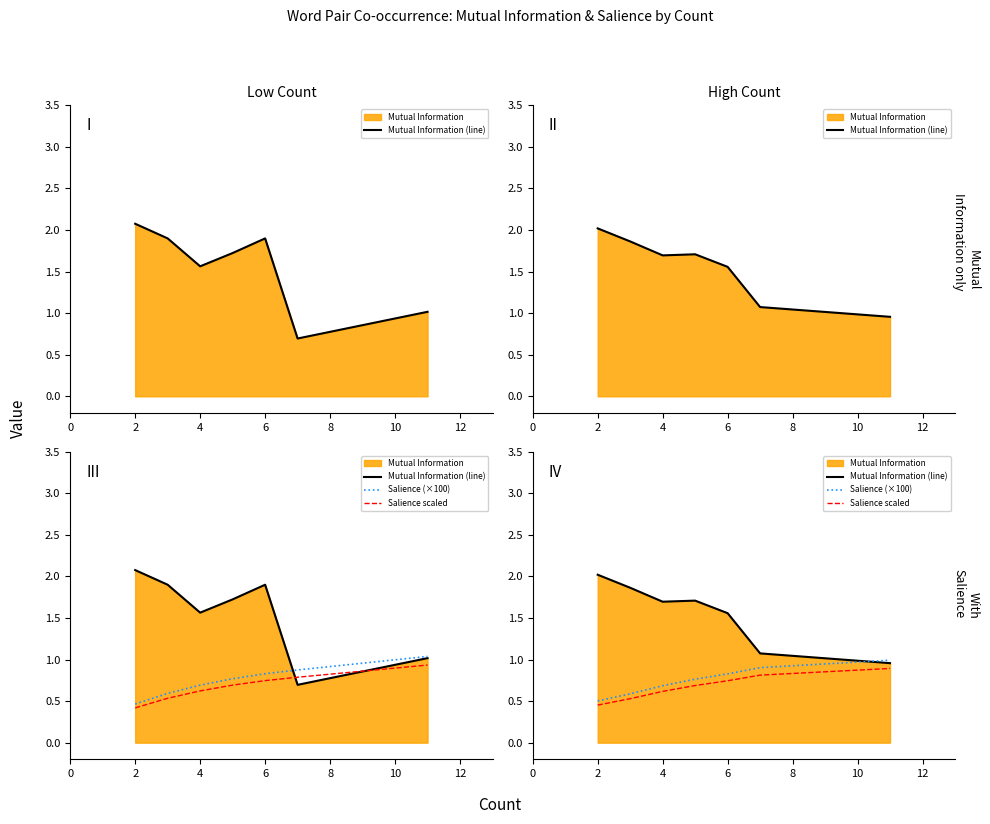

True or false: Mutual Information (line) and Salience scaled intersect in this chart.

False